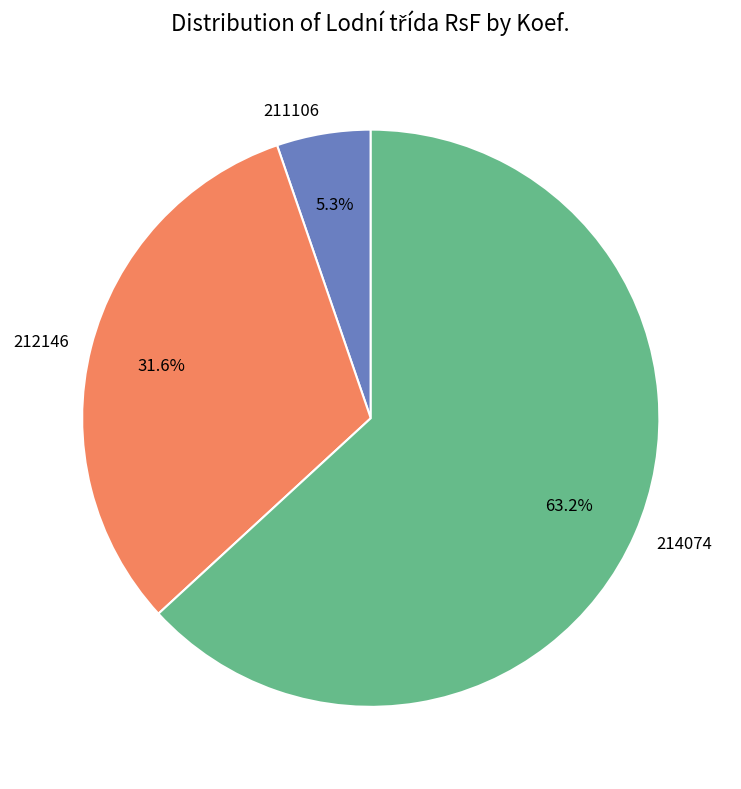

How many segments does this pie chart have?

3